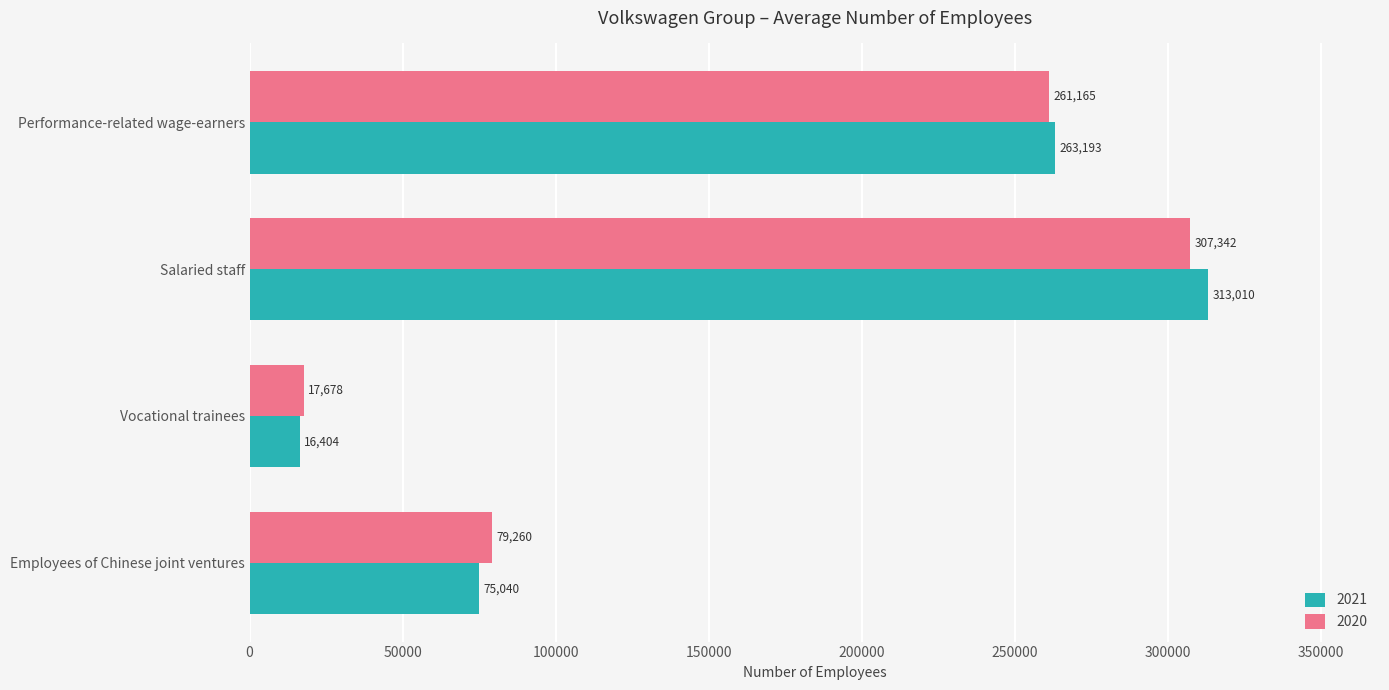

The 2020 series shows 17678 at Vocational trainees. True or false?

True